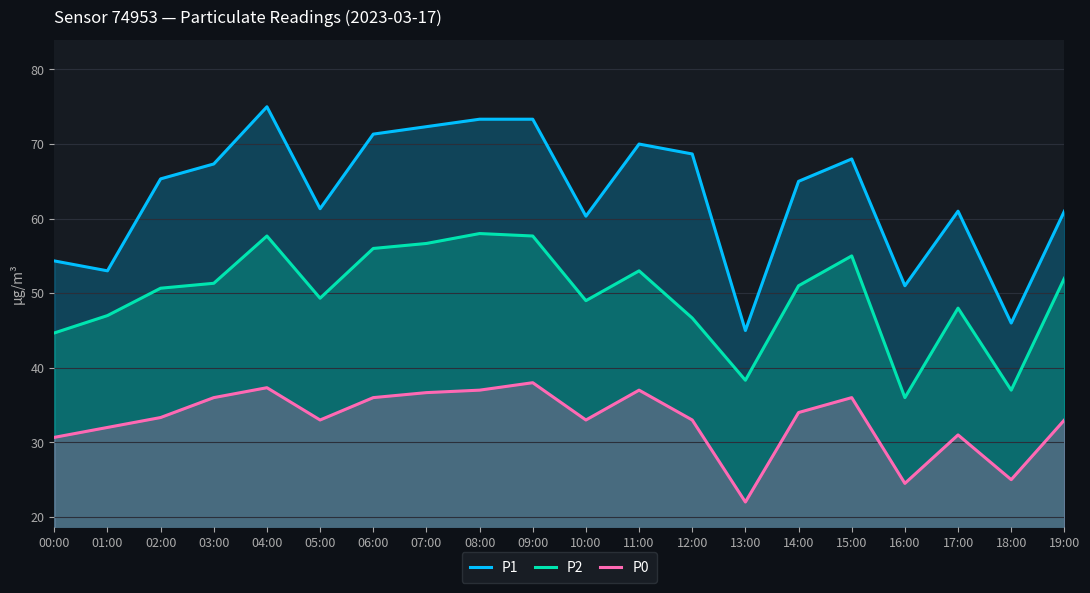

What is the value of the P0 point at the 1st from the left?

30.7